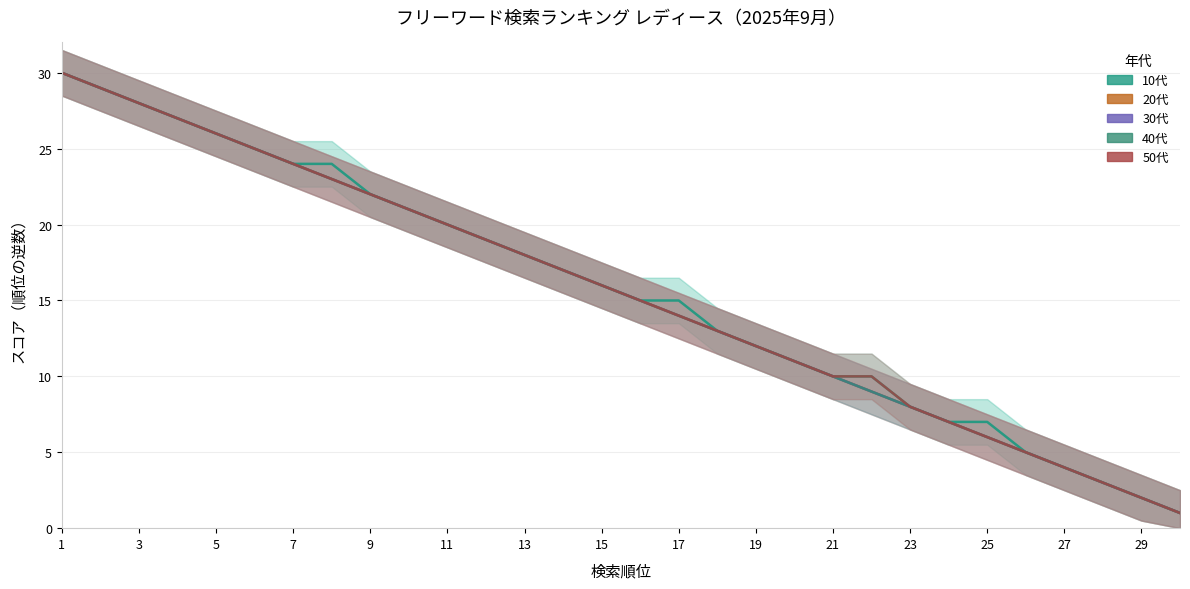

True or false: 20代 has a value of 4 at 20.

False